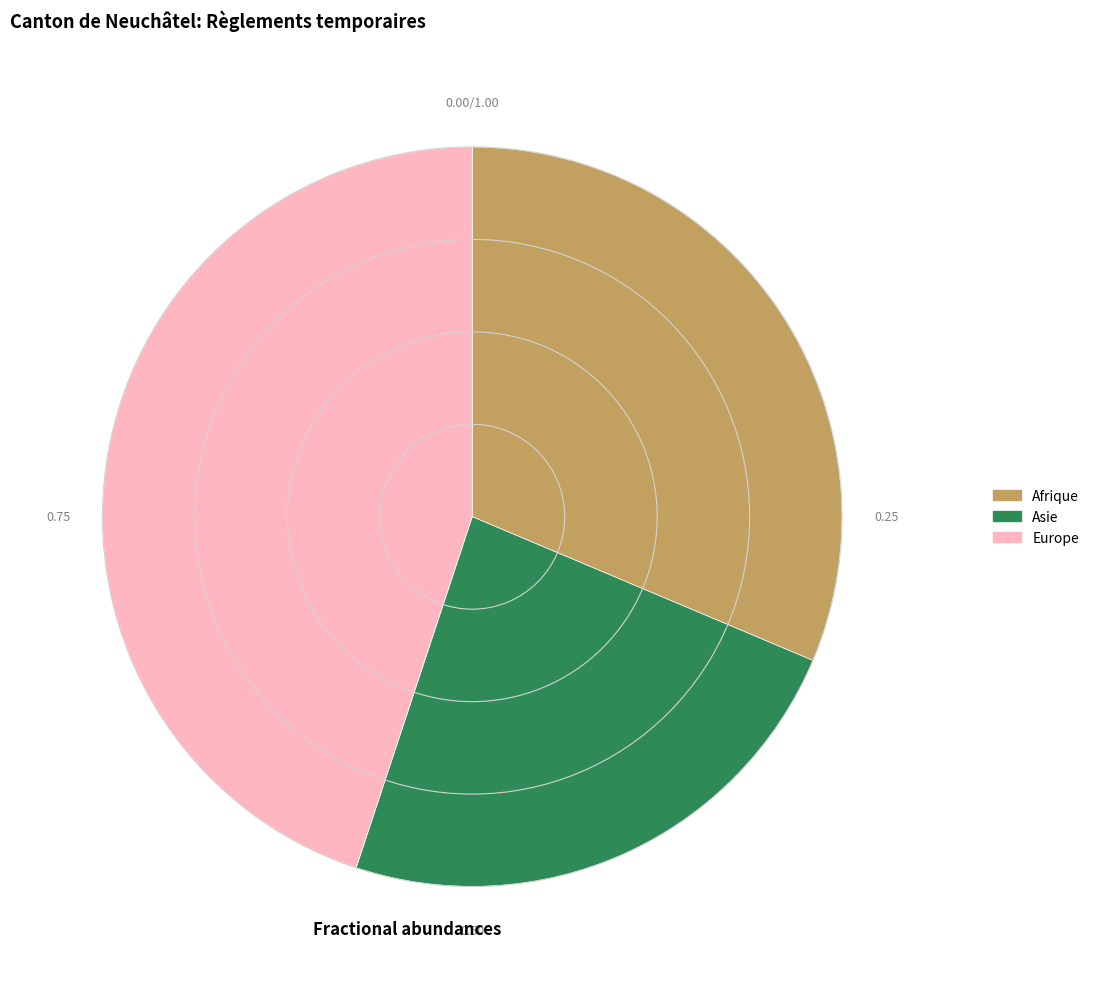

Count the number of slices in the pie.

3